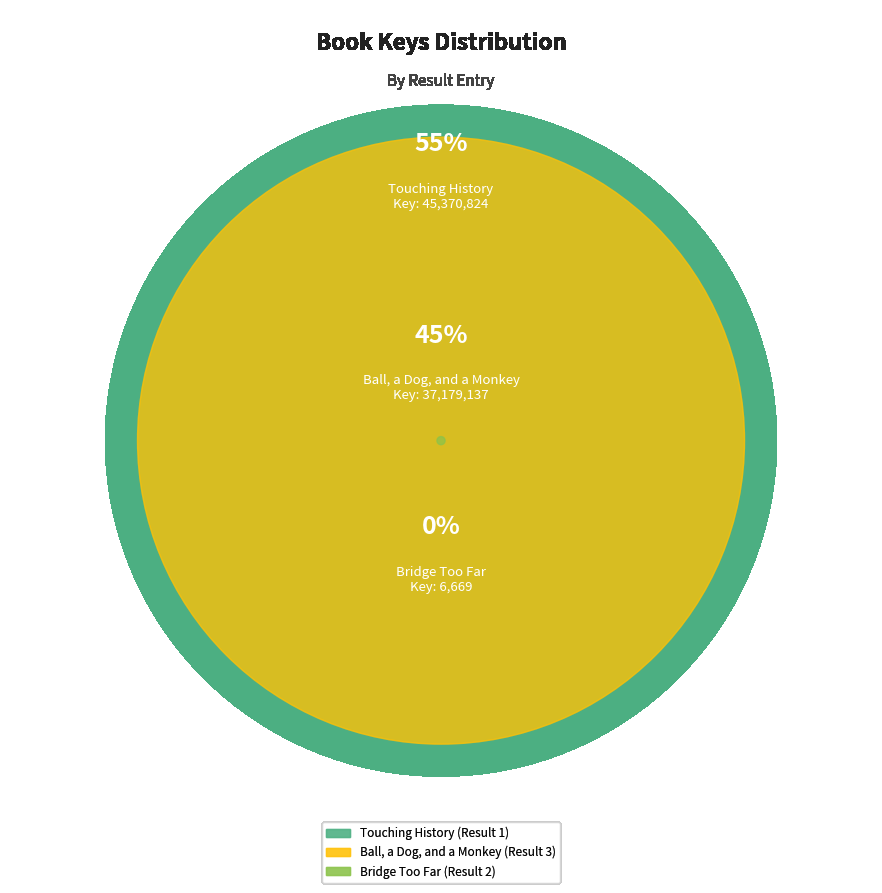

How many segments does this pie chart have?

3